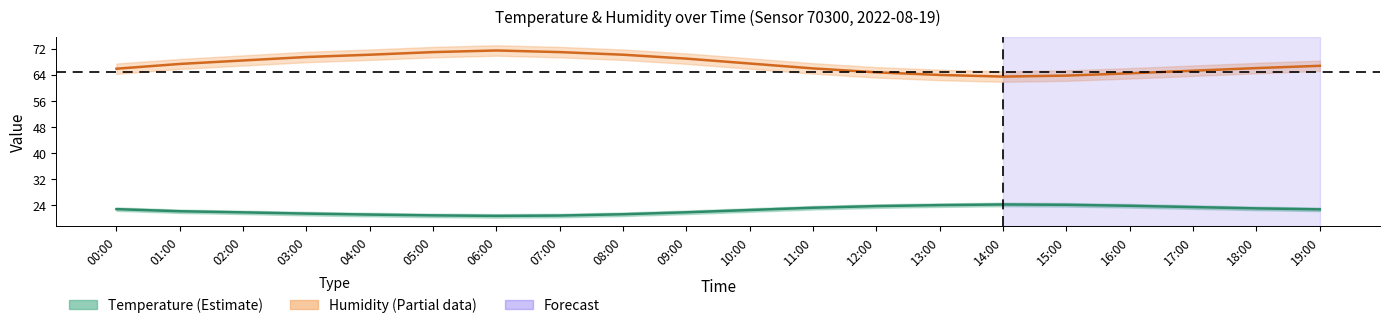

Which series has the largest range (max minus min)?

Humidity